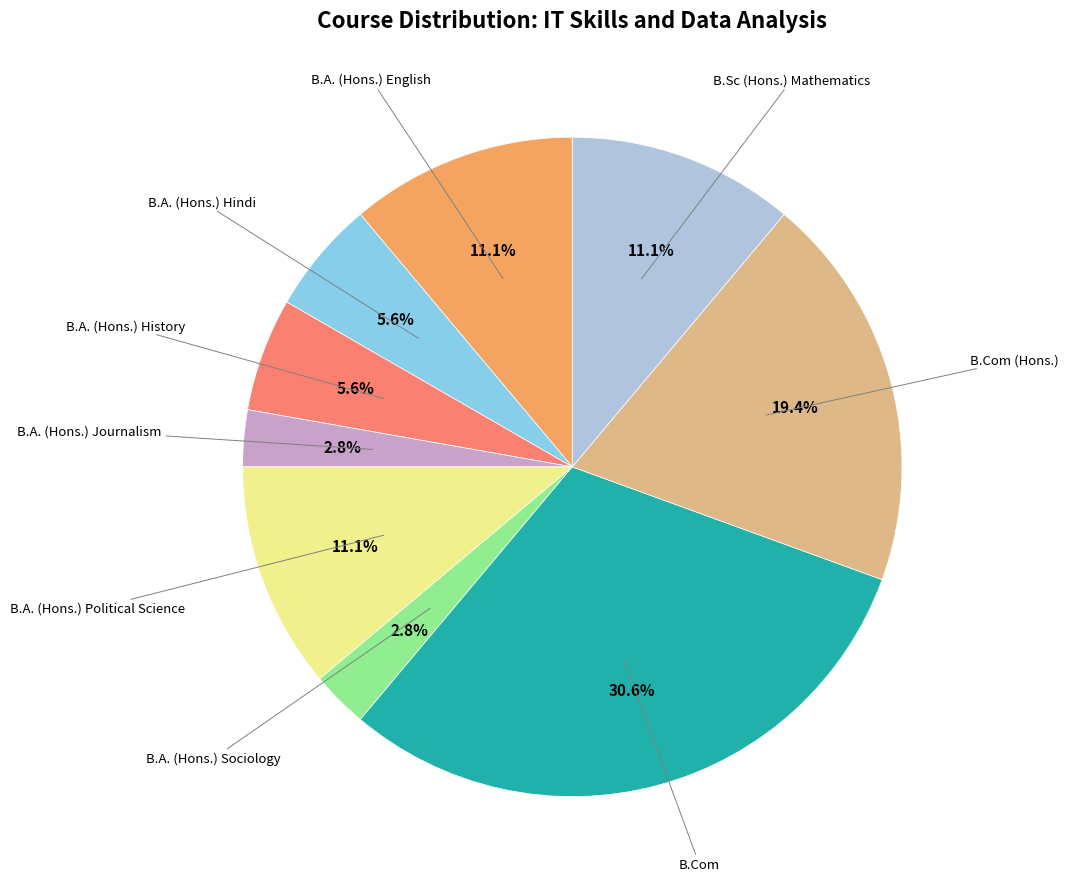

Does any single category account for the majority?

No